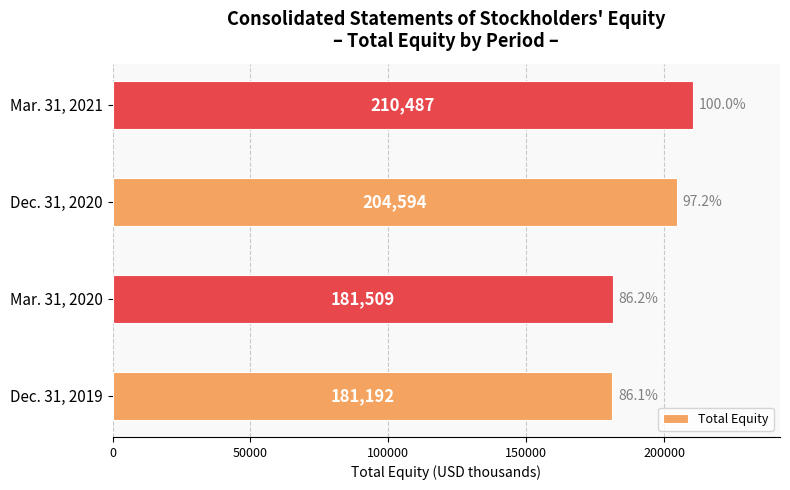

What is the maximum value shown in the chart?

210487